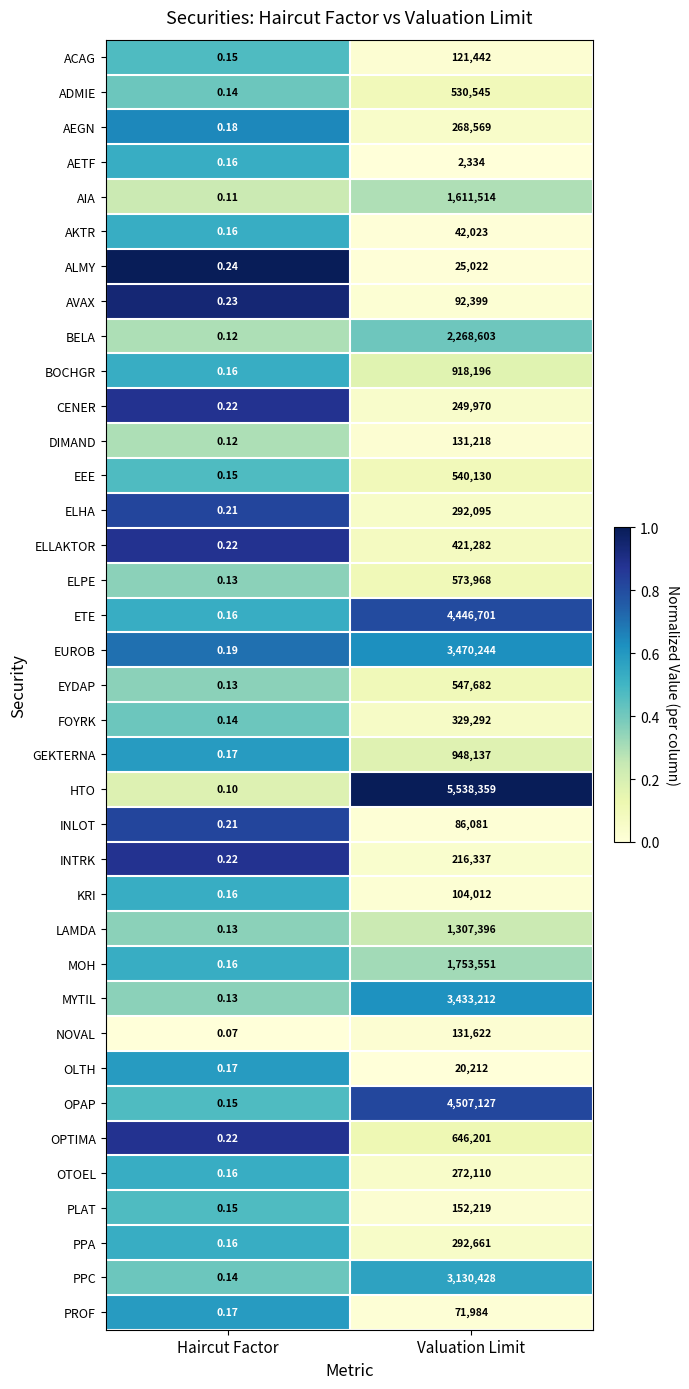

Where is ADMIE nearest to the value 265272?

Haircut Factor